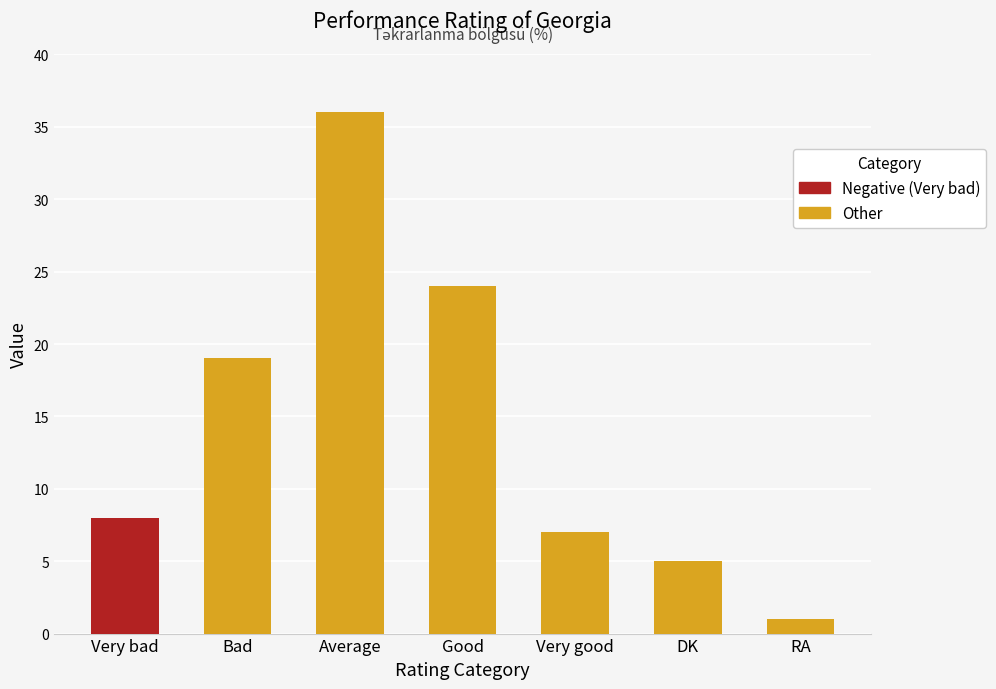

At which label is the value closest to 18?

Bad